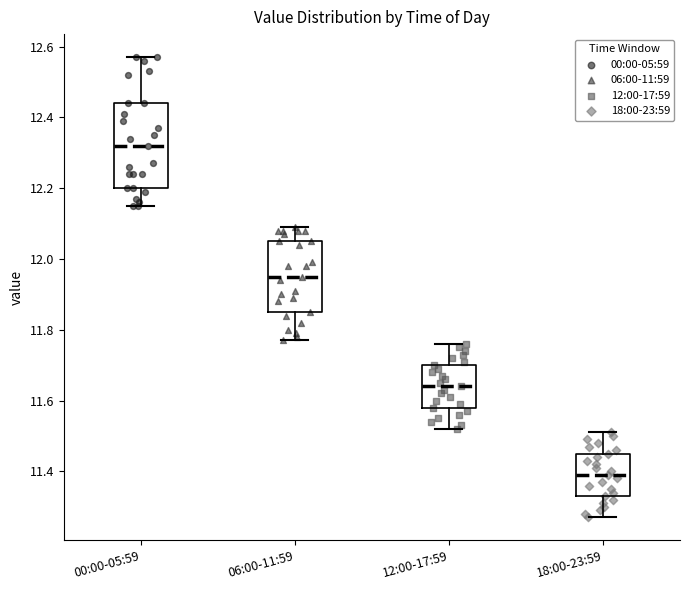

Where does the lower whisker of the box for 06:00-11:59 end on the y-axis? The values are not printed on the chart, so give them approximately, as read against the axis.

11.78